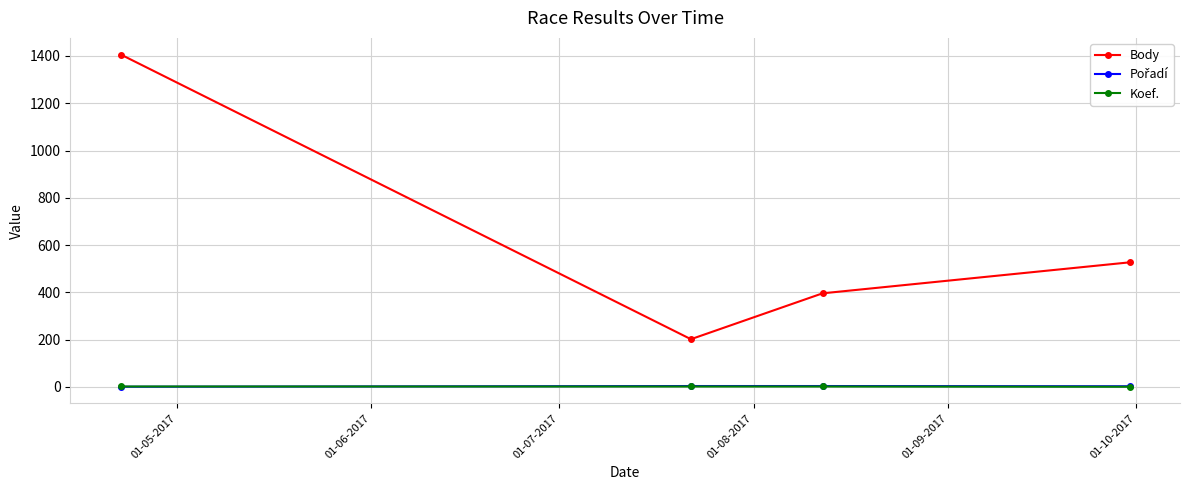

True or false: Body has more than 1 points higher than both neighbors.

False